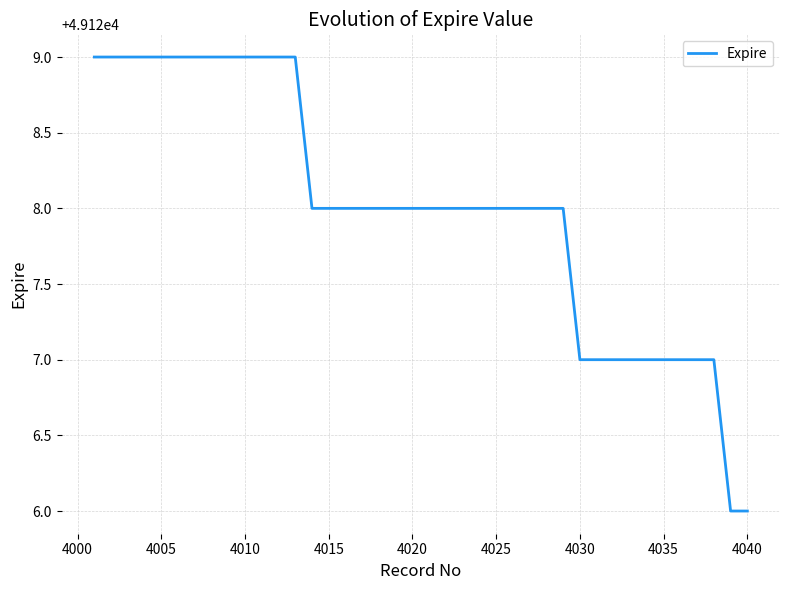

What is the minimum value shown in the chart?

49126